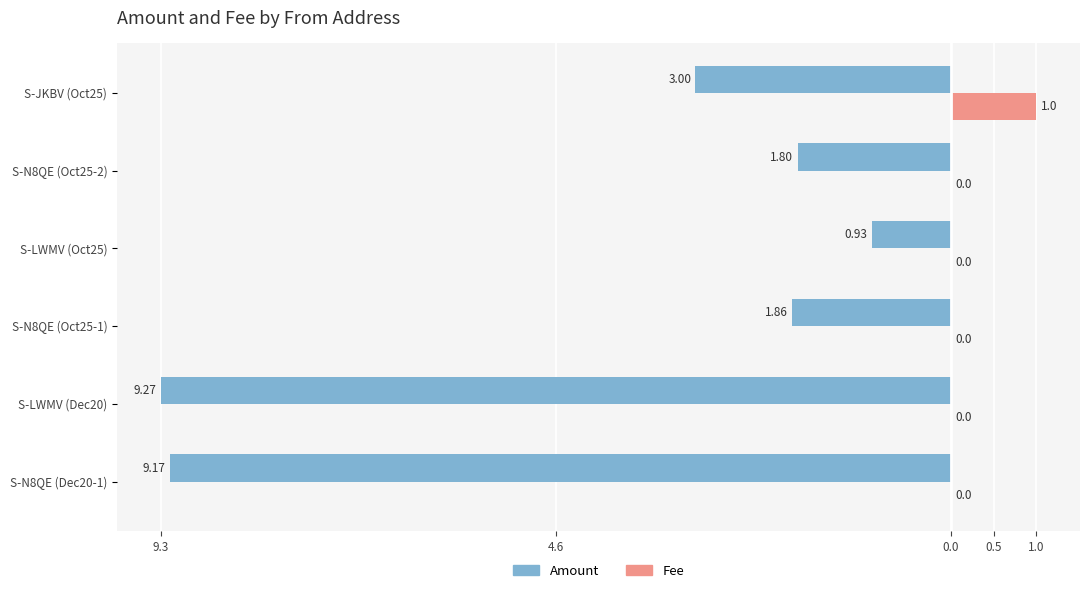

How many Fee values are between 0 and 1?

6